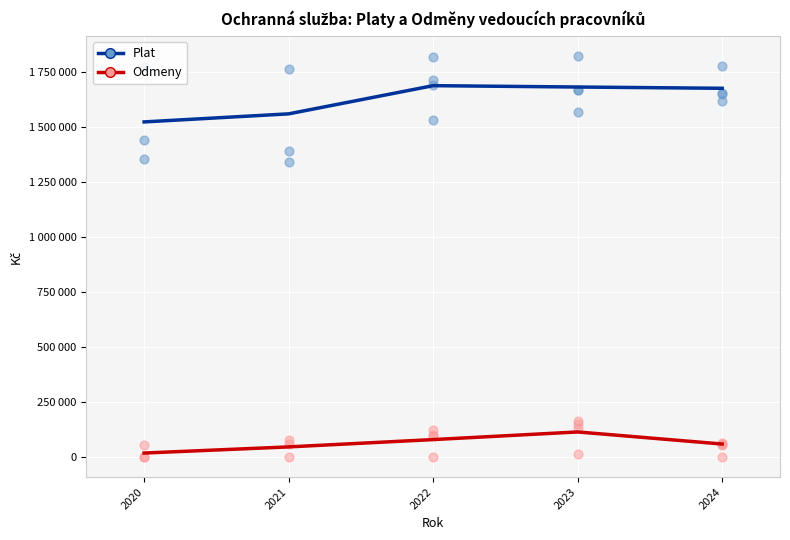

What are all the series names shown in the legend?

Plat, Odmeny